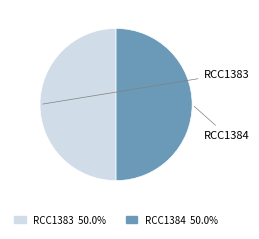

What is the ratio of the value at RCC1383 to the value at RCC1384?

1.0